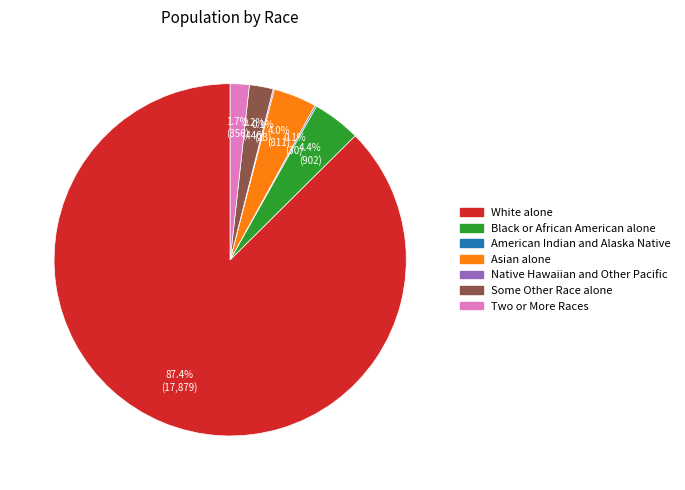

Which slice is the largest?

White alone